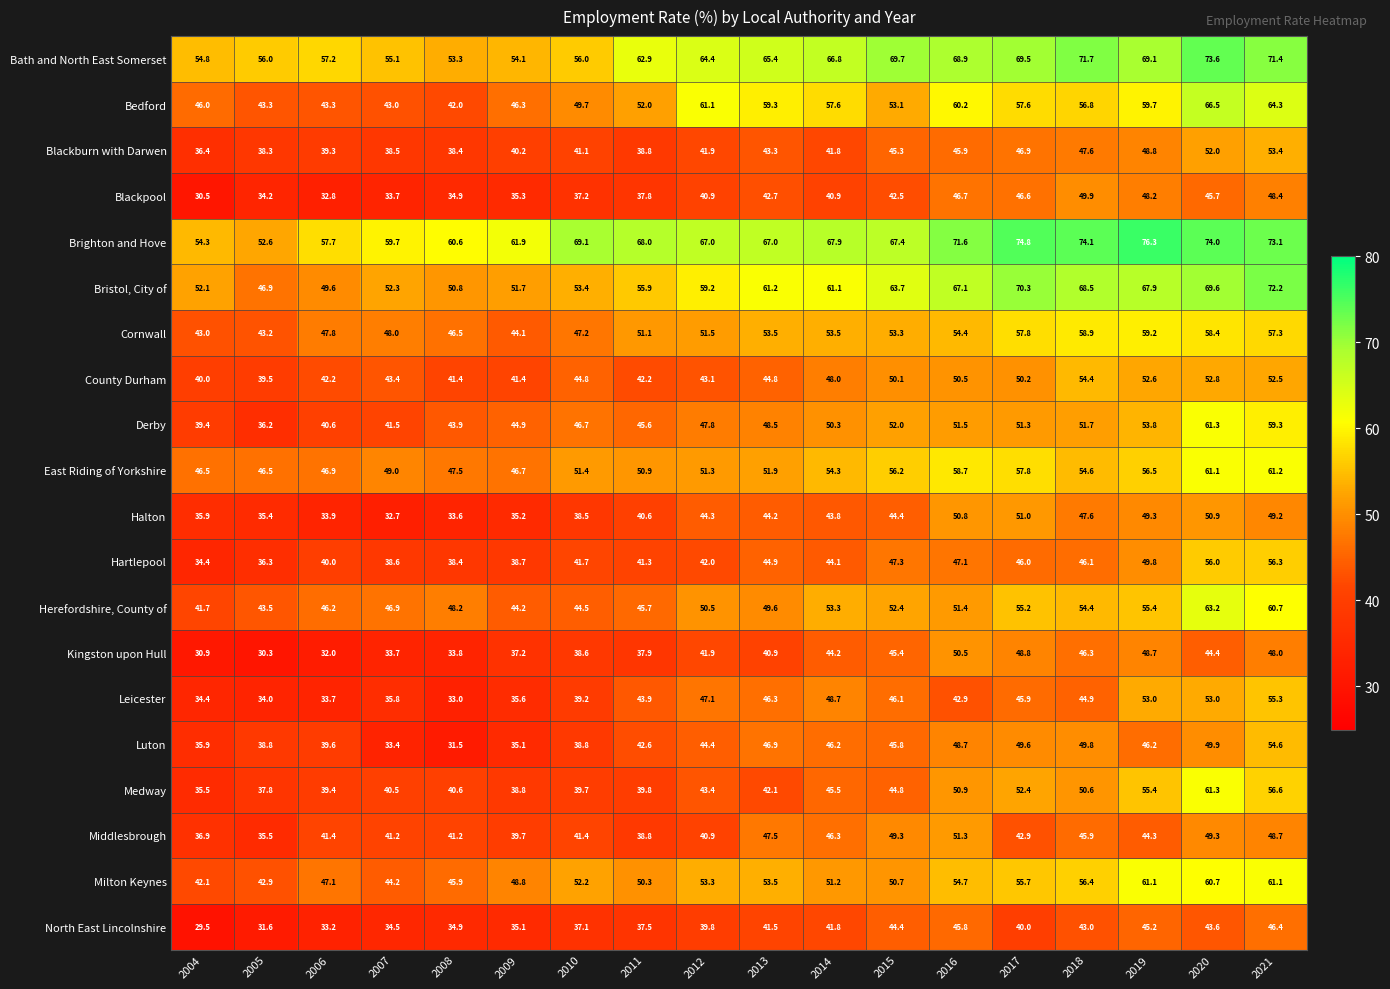

Which series has the widest spread of values?

Medway